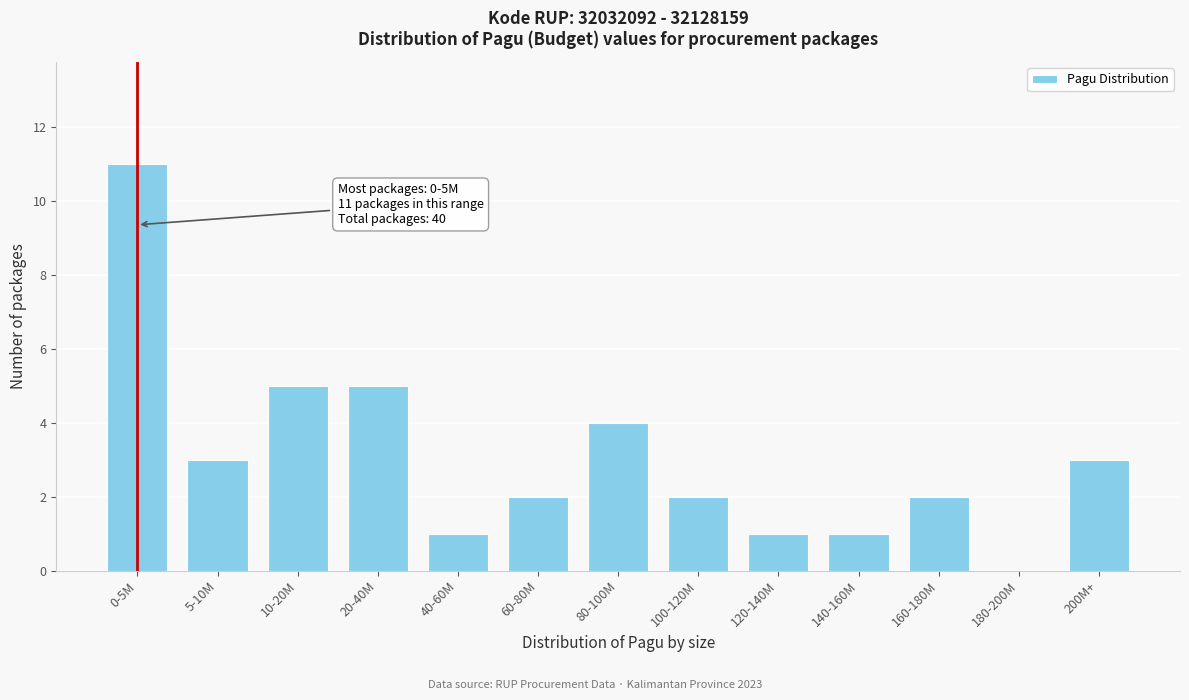

Reading right to left, what are all the values shown in this chart?

200M+=3	180-200M=0	160-180M=2	140-160M=1	120-140M=1	100-120M=2	80-100M=4	60-80M=2	40-60M=1	20-40M=5	10-20M=5	5-10M=3	0-5M=11